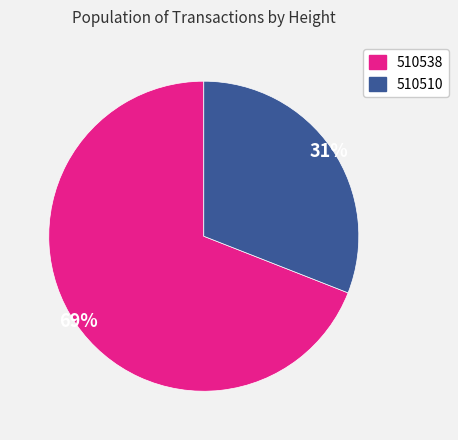

Rank the categories by value from lowest to highest.

510510, 510538